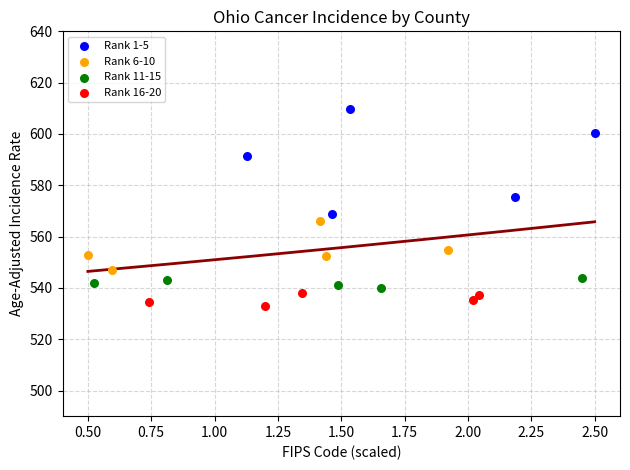

Which series reaches the minimum Y coordinate?

Rank 16-20